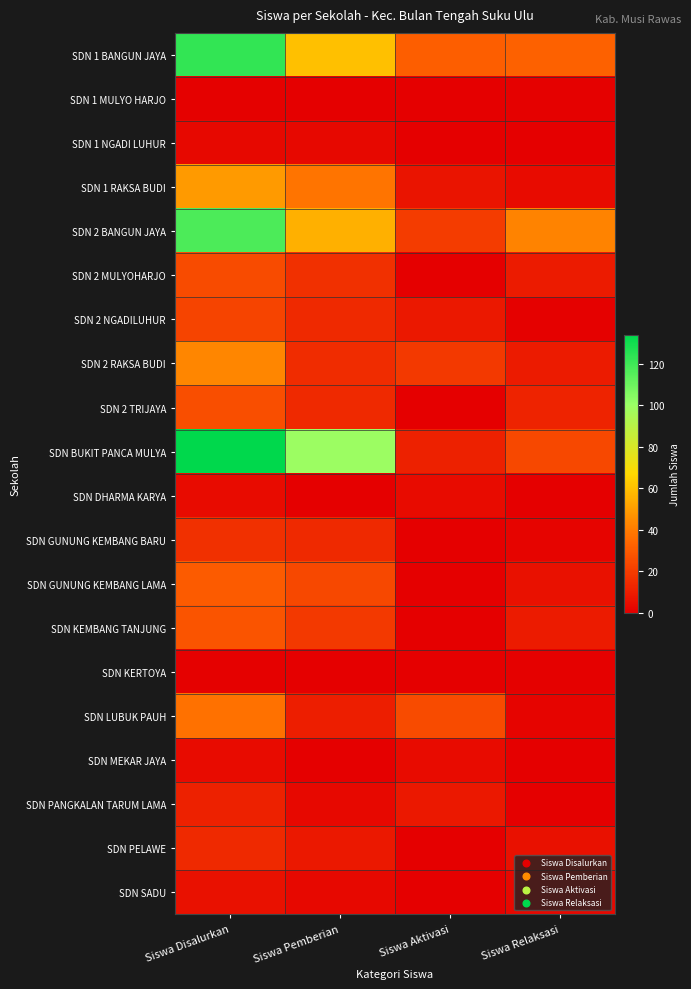

At which category is the sum across all series the highest?

Siswa Disalurkan